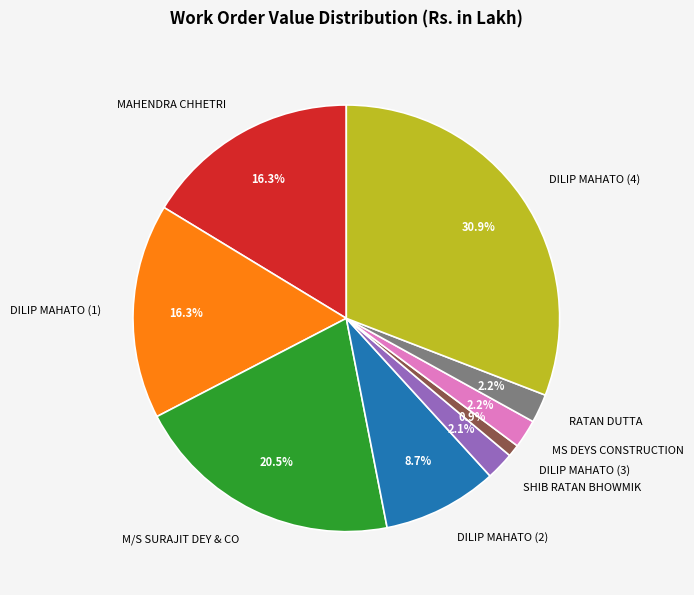

Approximately how many times larger is the value at SHIB RATAN BHOWMIK compared to M/S SURAJIT DEY & CO?

0.1